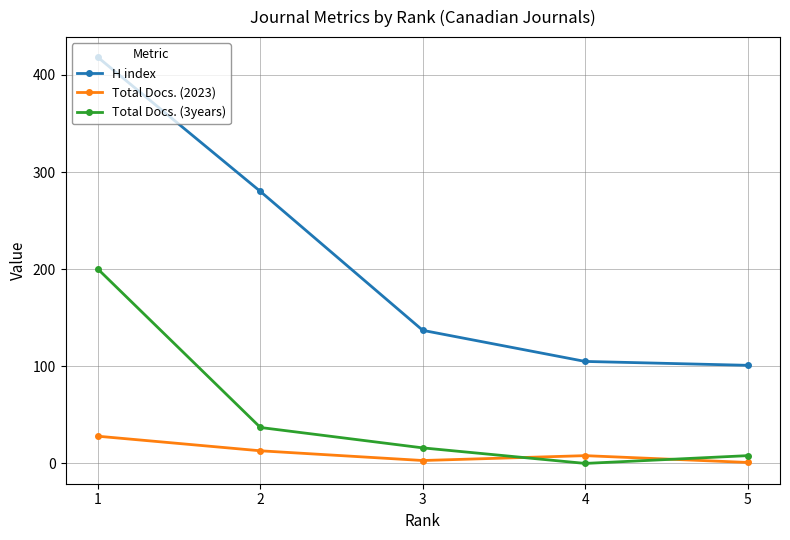

The value of H index at 5 is 101. True or false?

True